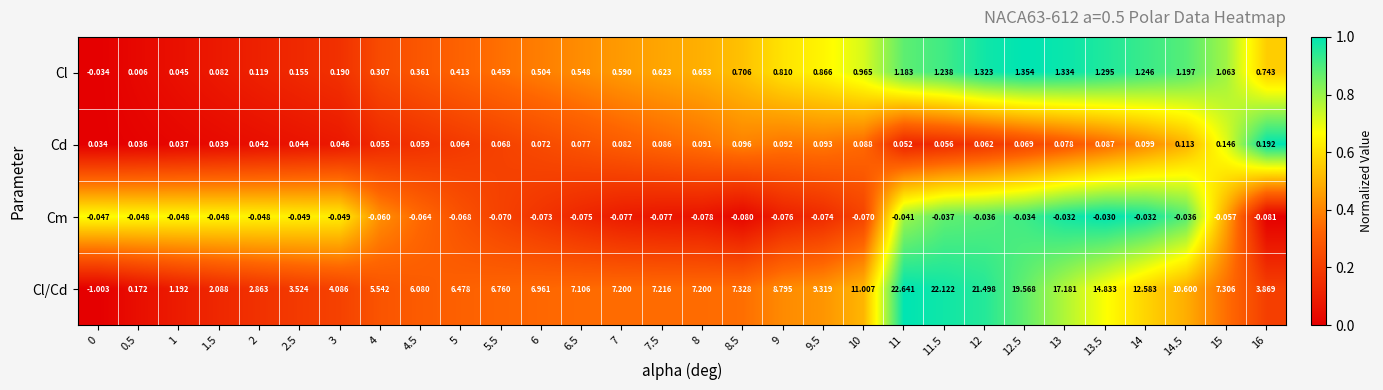

At how many categories does at least one series exceed 0?

30